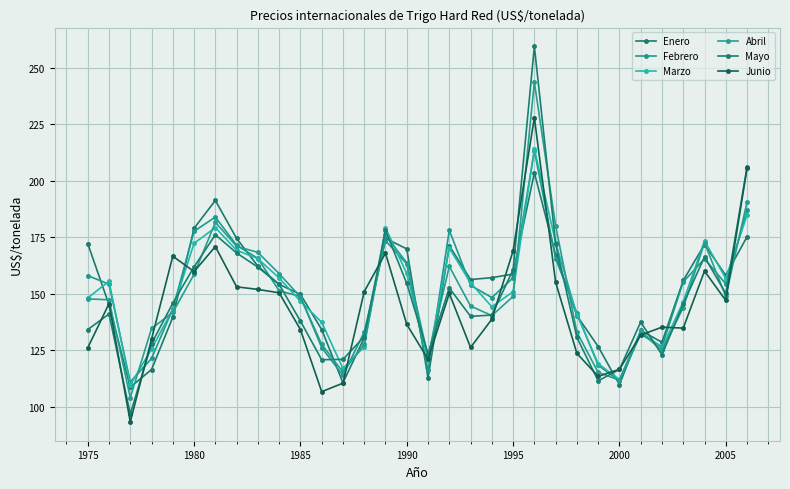

What is the average value of the Mayo series?

148.3